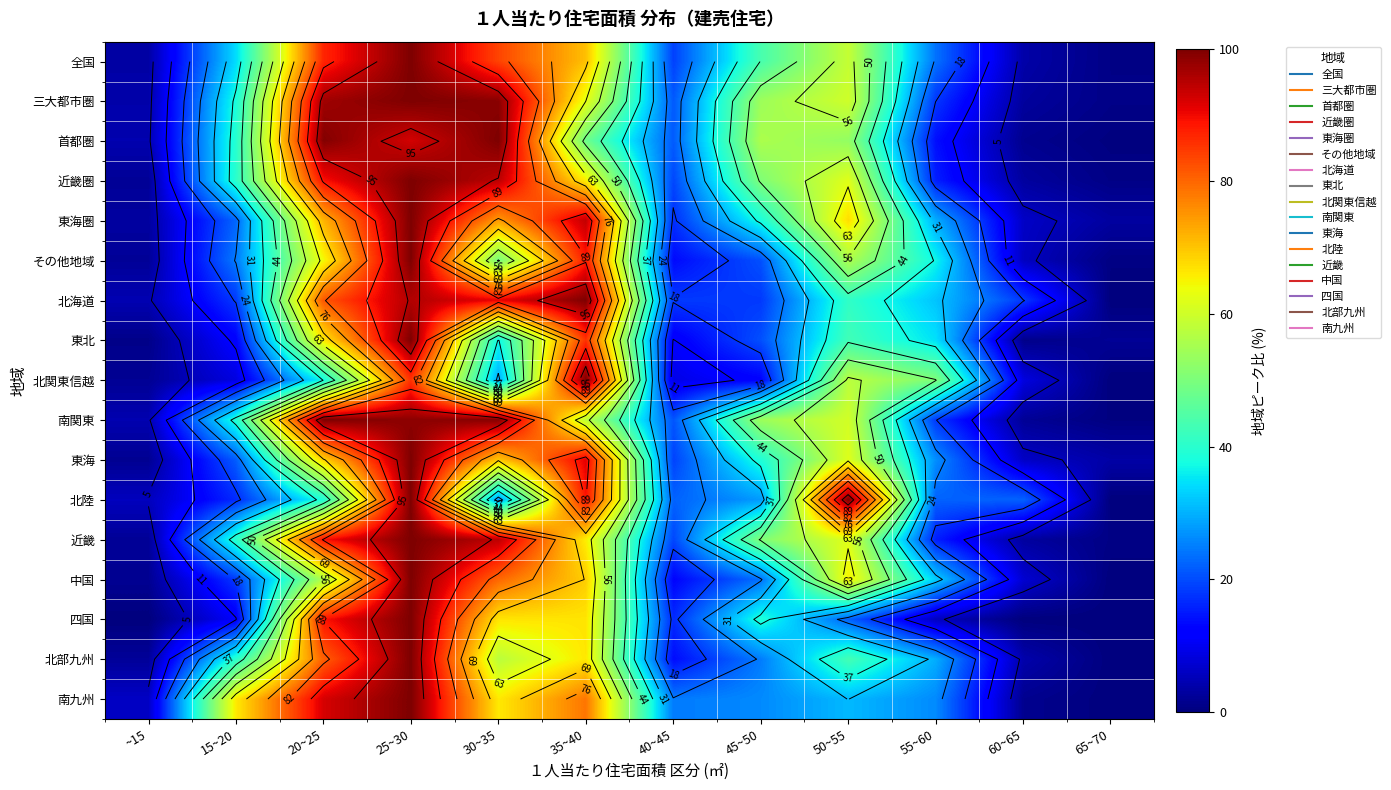

What is the total value across all series at 25~30?

1672.3